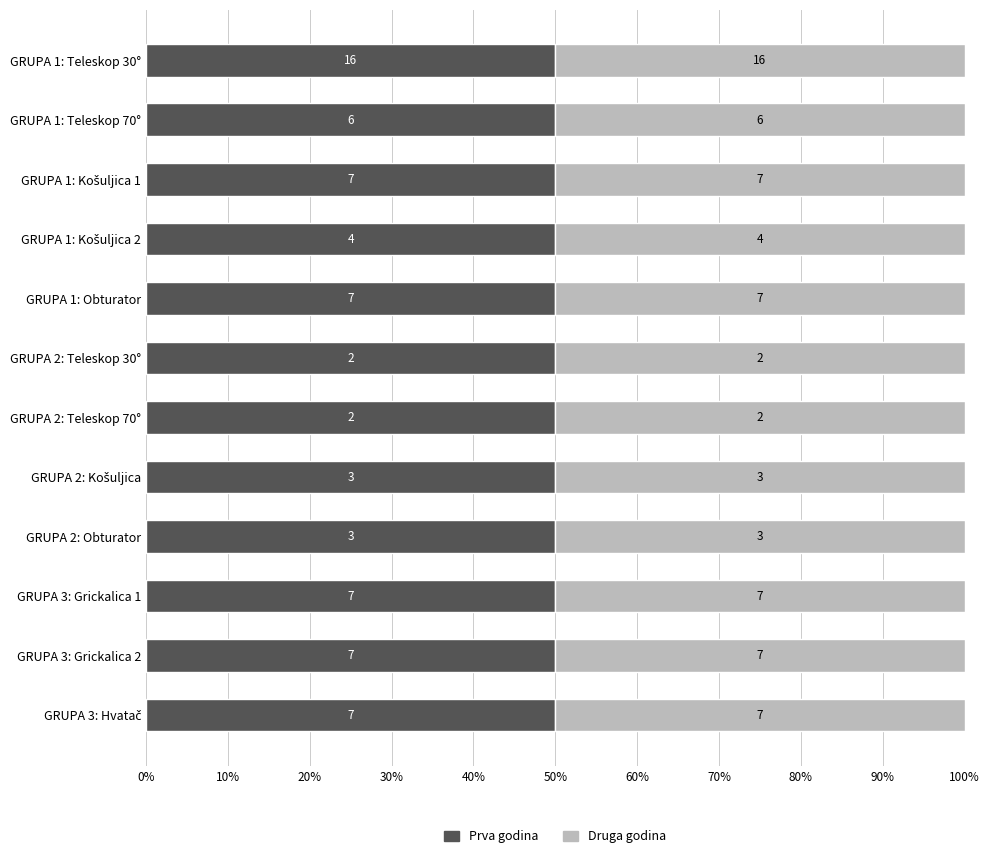

How many groups of bars are there?

12